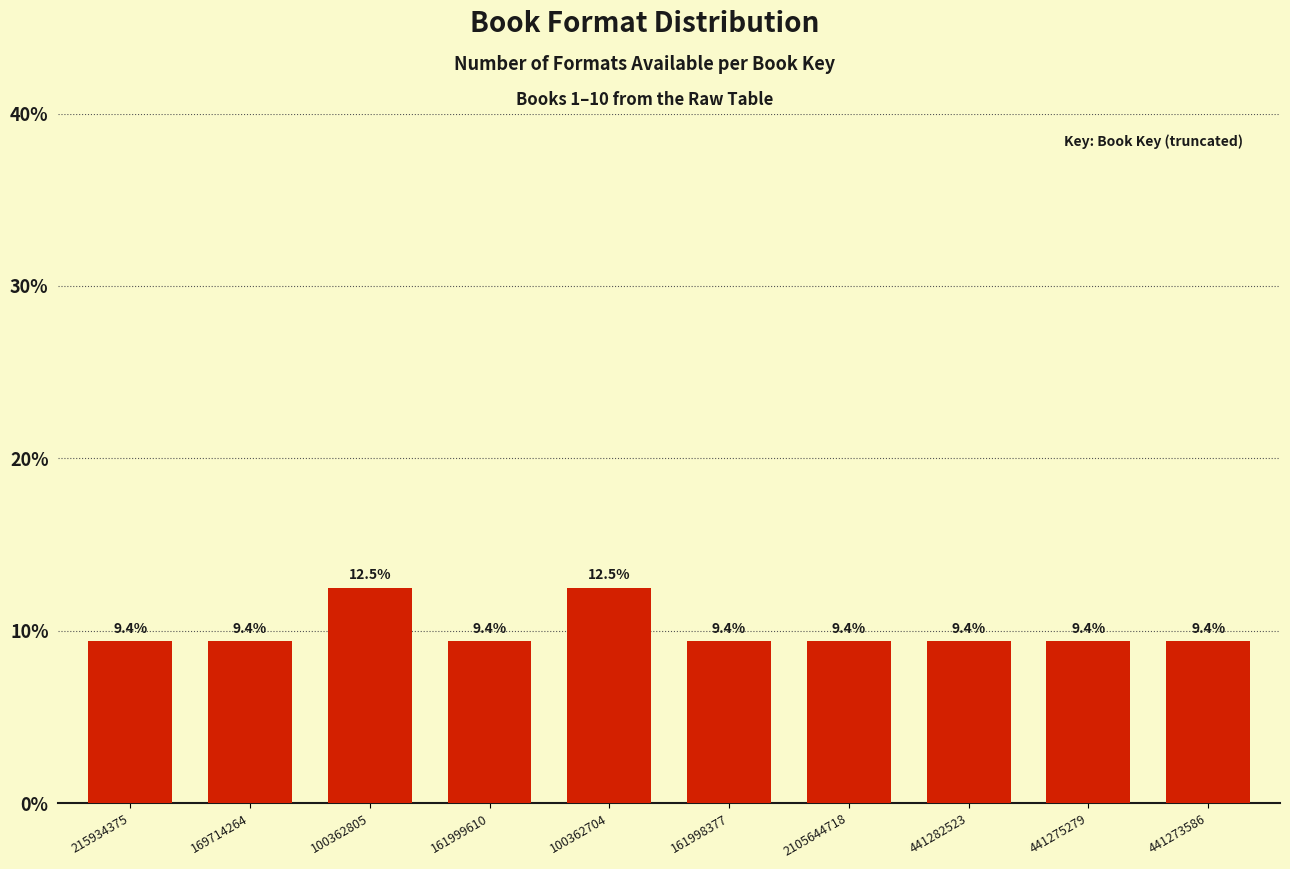

Reading left to right, list all the values displayed in this chart.

215934375=9.4	169714264=9.4	100362805=12.5	161999610=9.4	100362704=12.5	161998377=9.4	2105644718=9.4	441282523=9.4	441275279=9.4	441273586=9.4